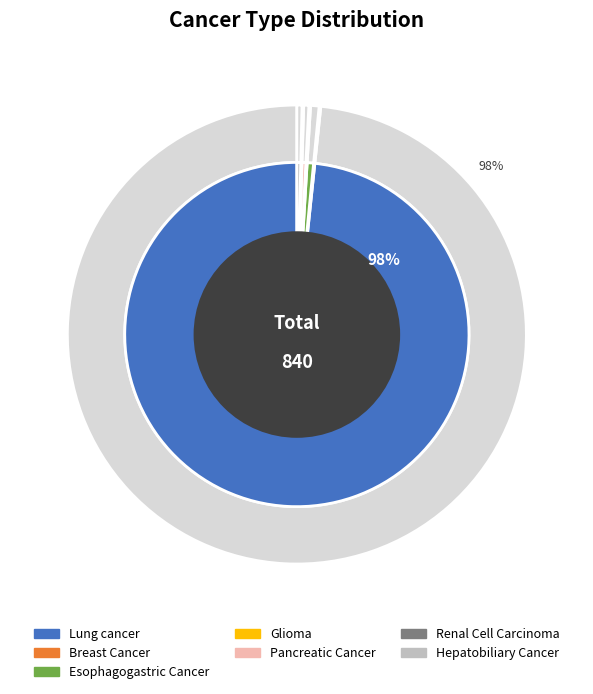

To the nearest percent, what is the difference between the largest and smallest slice percentages?

98%